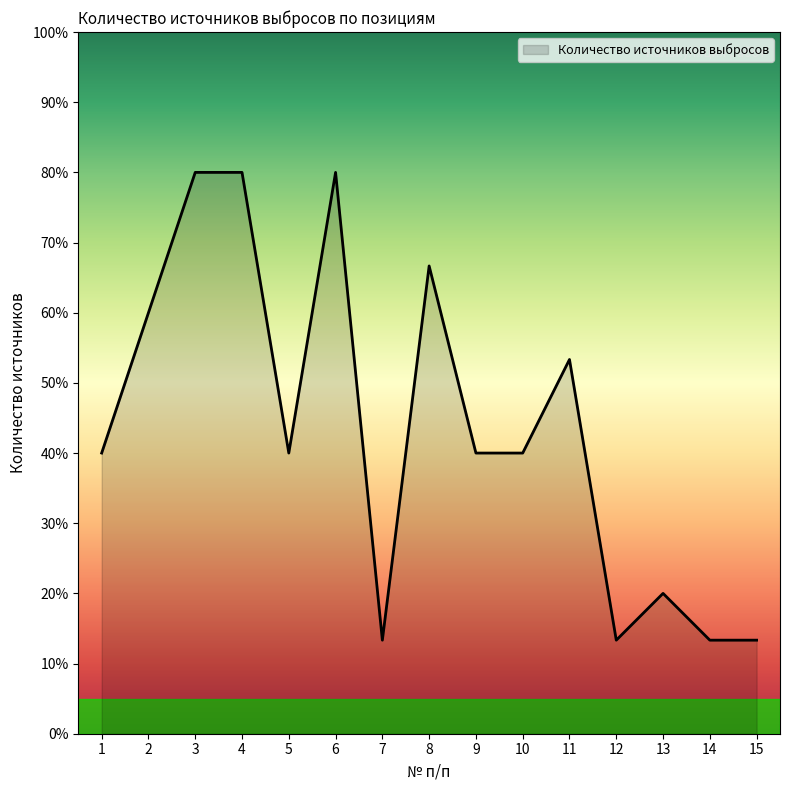

Reading right to left, extract all data points from this chart.

15=13.3	14=13.3	13=20.0	12=13.3	11=53.3	10=40.0	9=40.0	8=66.7	7=13.3	6=80.0	5=40.0	4=80.0	3=80.0	2=60.0	1=40.0